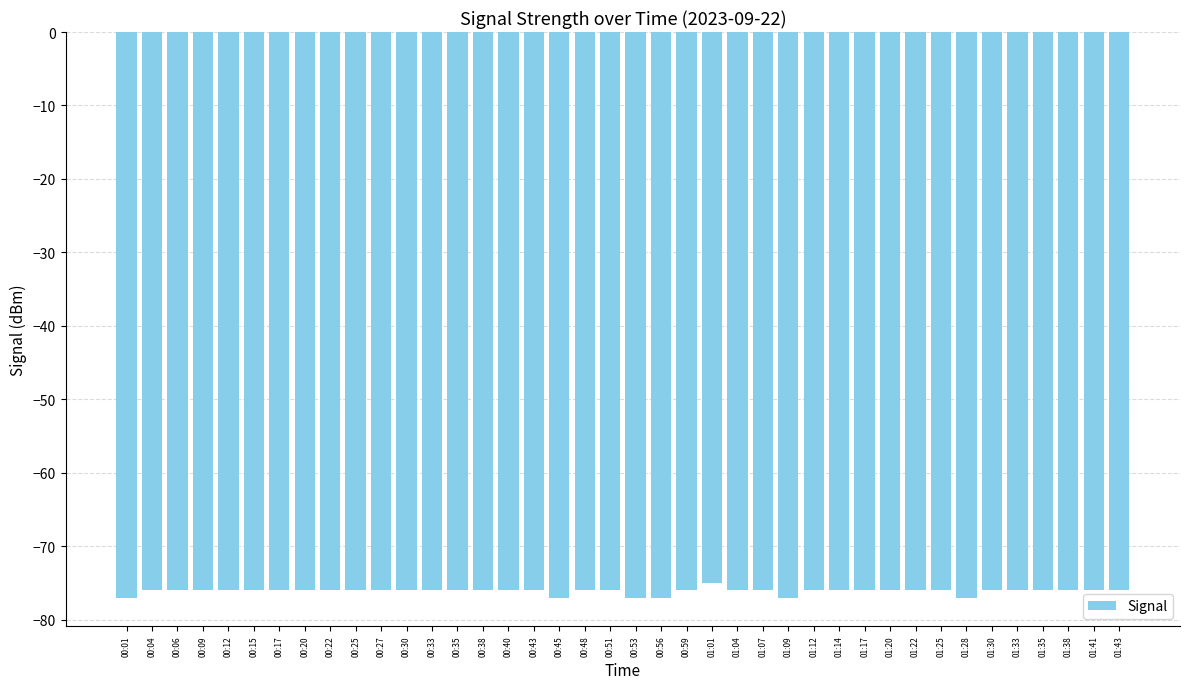

How many data points does each series have?

40